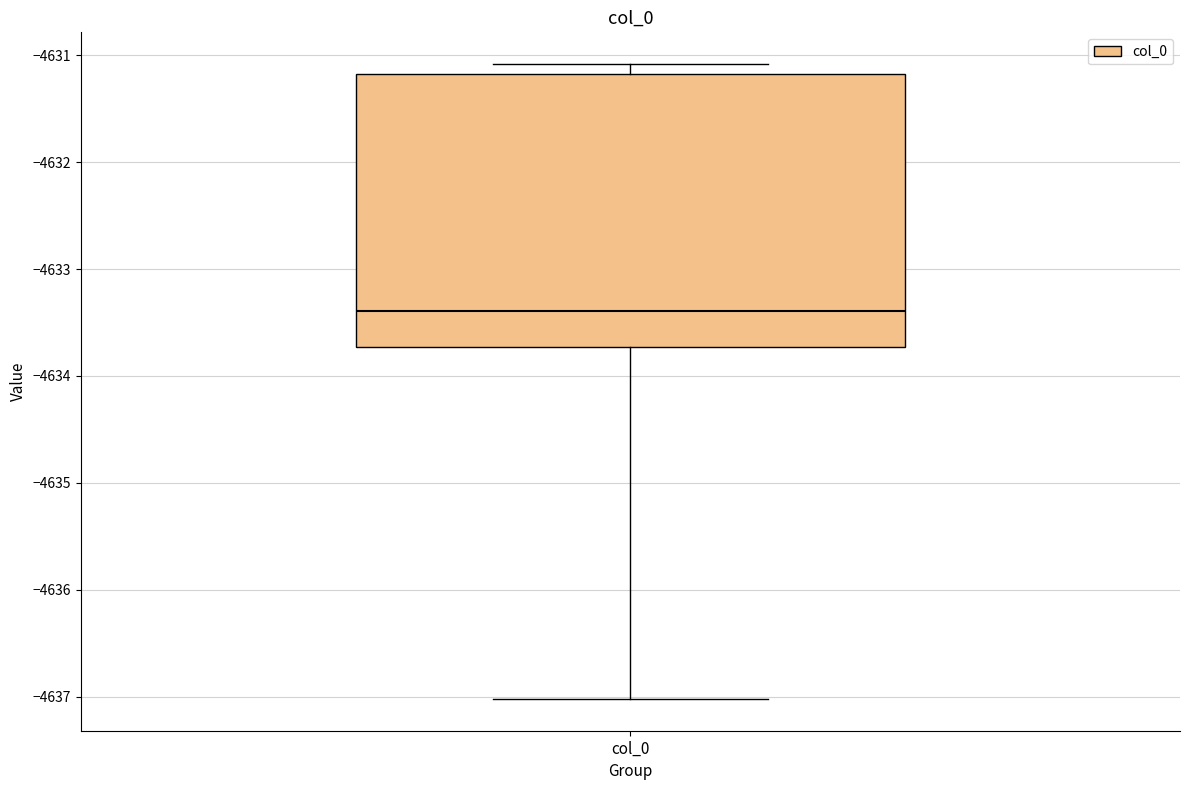

Transcribe this box plot: give where the median line is, the range the box spans, and where the two whiskers end, as read against the y-axis. The values are not printed on the chart, so give them approximately, as read against the axis.

median -4633.4, box -4633.7 to -4631.2, whiskers -4637.0 to -4631.1